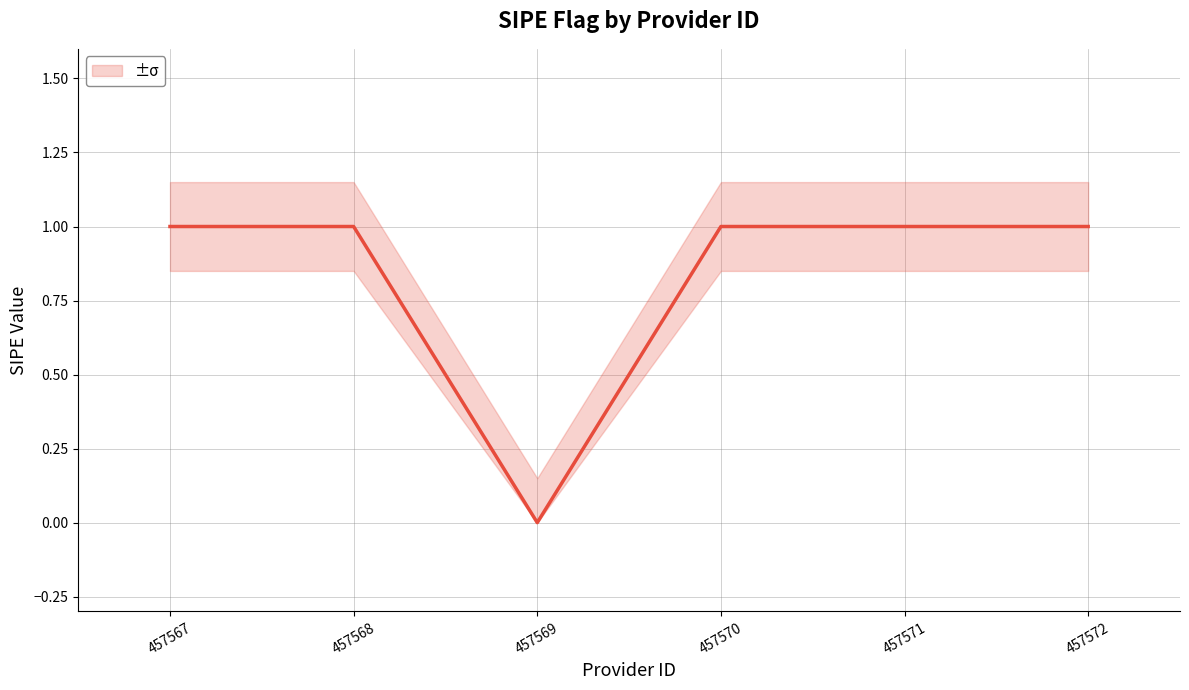

What is the value of the 6th point from the left?

1